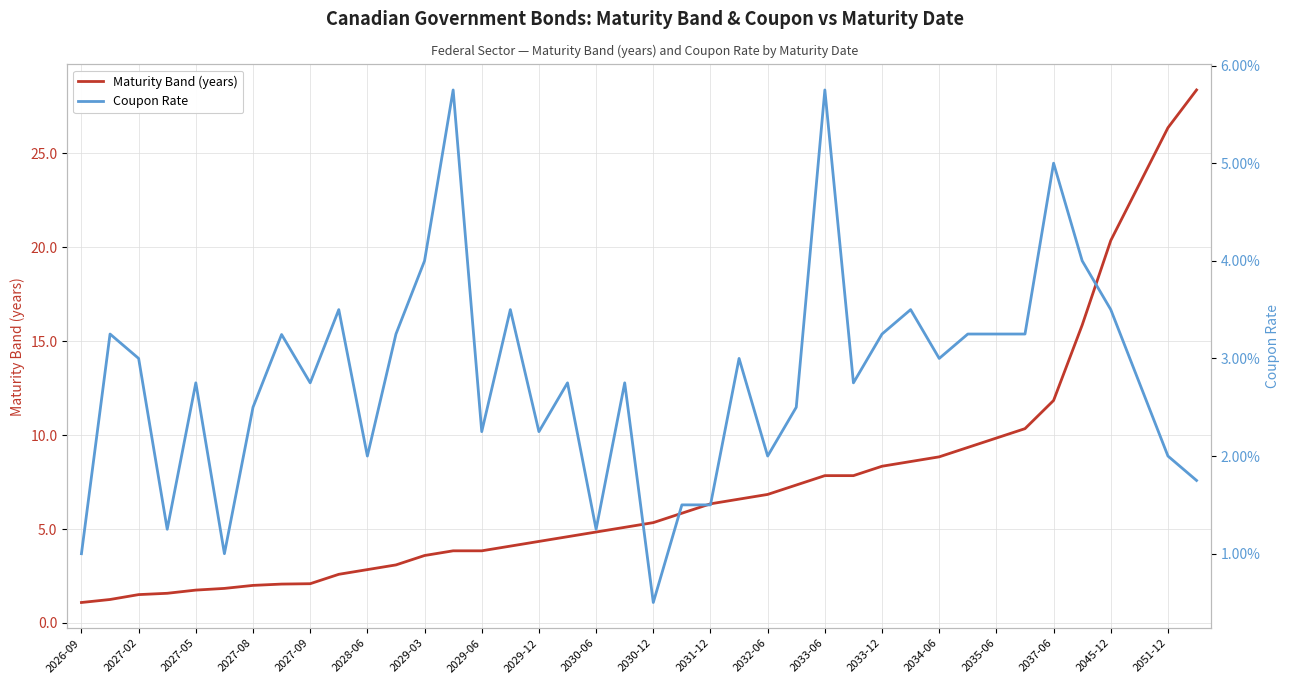

The Maturity Band (years) series shows 34.5 at 2051-12. True or false?

False